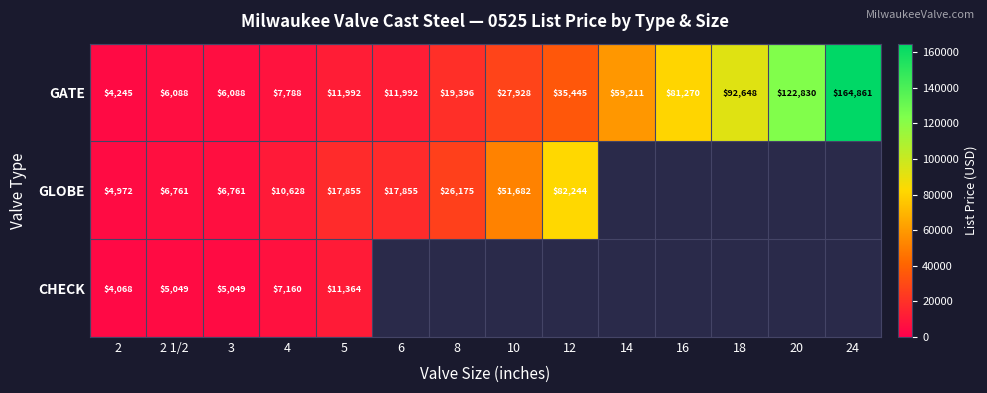

Is the value of GLOBE at 8 greater than the value of CHECK at 2 1/2?

Yes